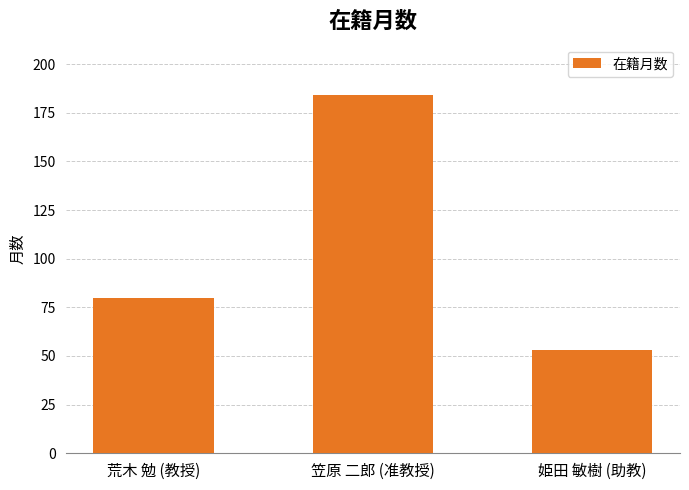

Rank the categories by value from lowest to highest.

姫田 敏樹 (助教), 荒木 勉 (教授), 笠原 二郎 (准教授)